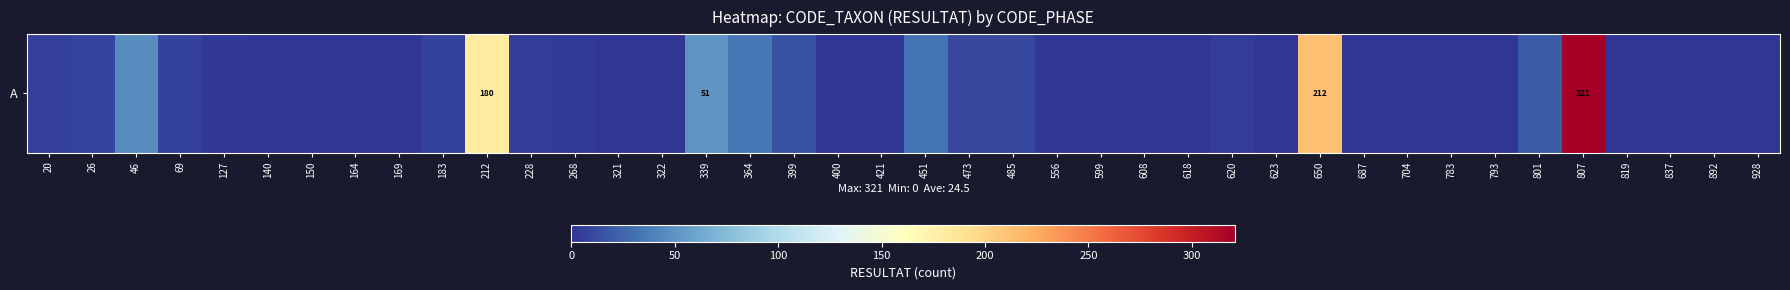

Rank the categories by value from lowest to highest.

140, 164, 608, 618, 623, 687, 704, 793, 819, 892, 150, 169, 321, 322, 400, 421, 556, 599, 783, 837, 928, 127, 268, 228, 620, 20, 69, 183, 26, 473, 485, 399, 801, 451, 364, 46, 339, 212, 650, 807